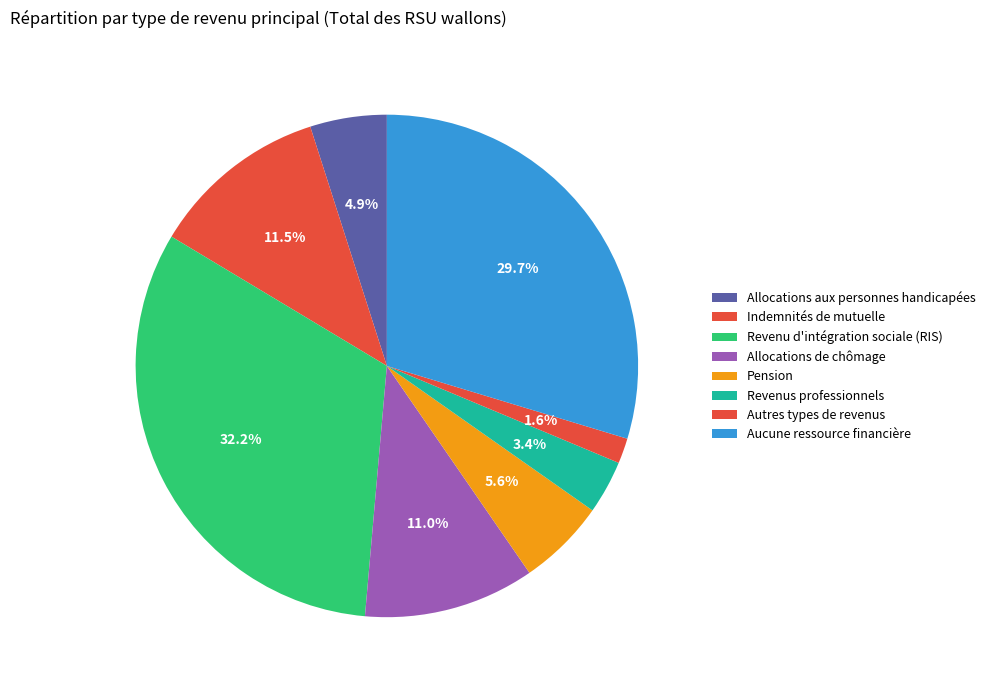

Combined, what portion of the pie is Allocations aux personnes handicapées and Aucune ressource financière?

34.6%